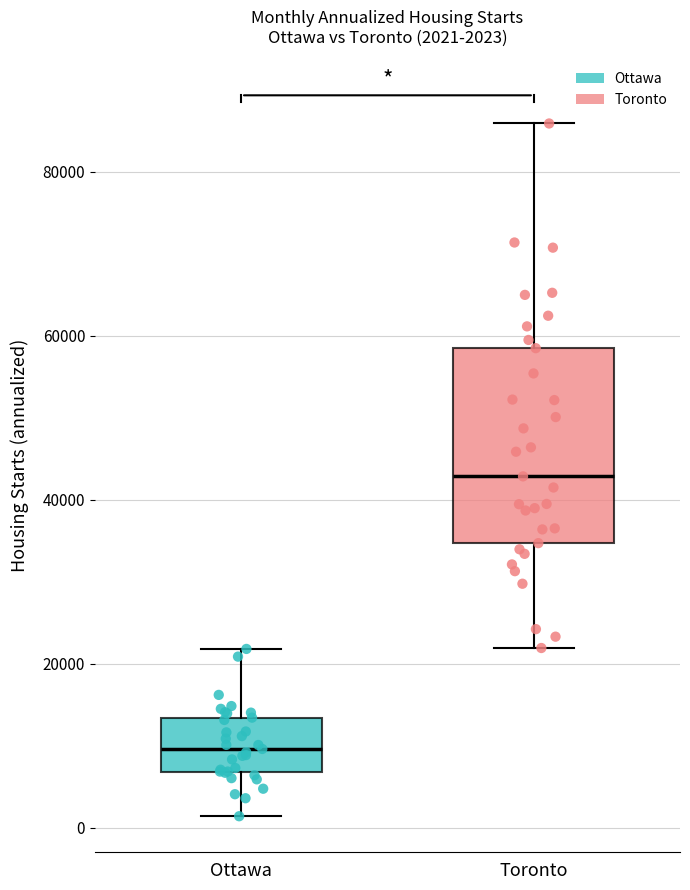

Comparing the boxes themselves (not the whiskers), which one is the tallest?

Toronto